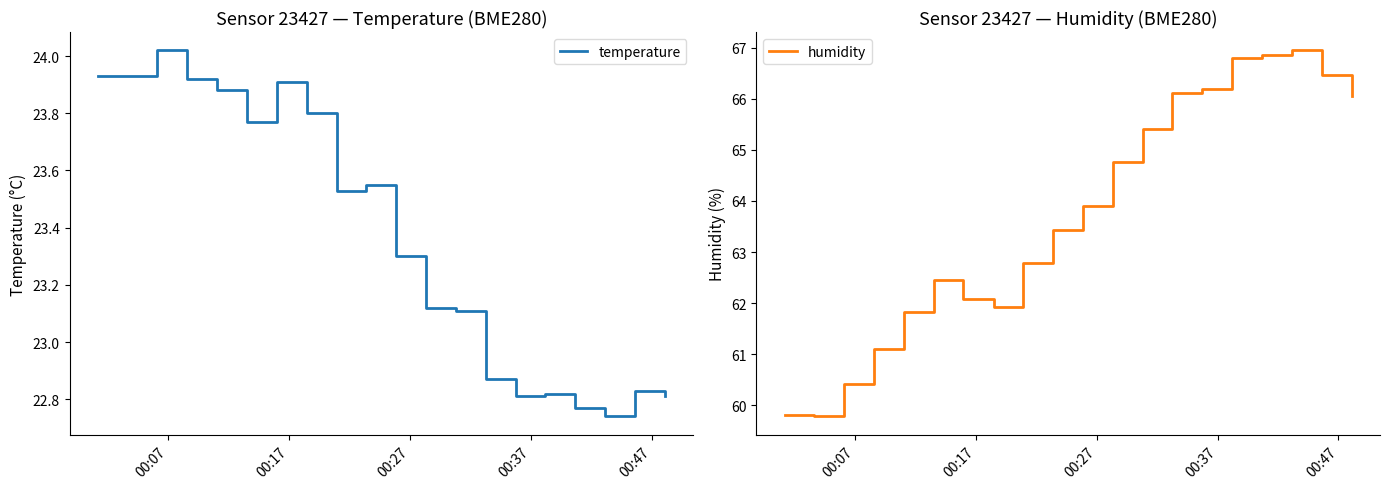

True or false: temperature and humidity intersect in this chart.

False